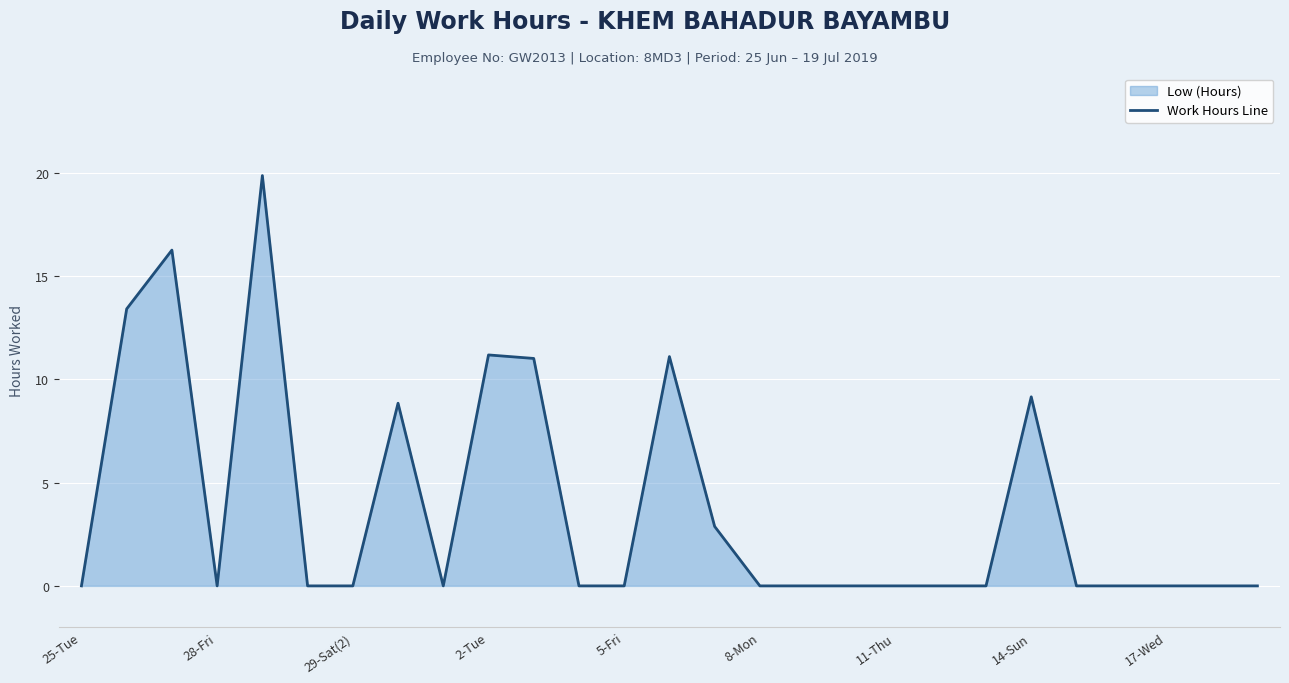

How many points are lower than both their immediate neighbors (excluding endpoints)?

2